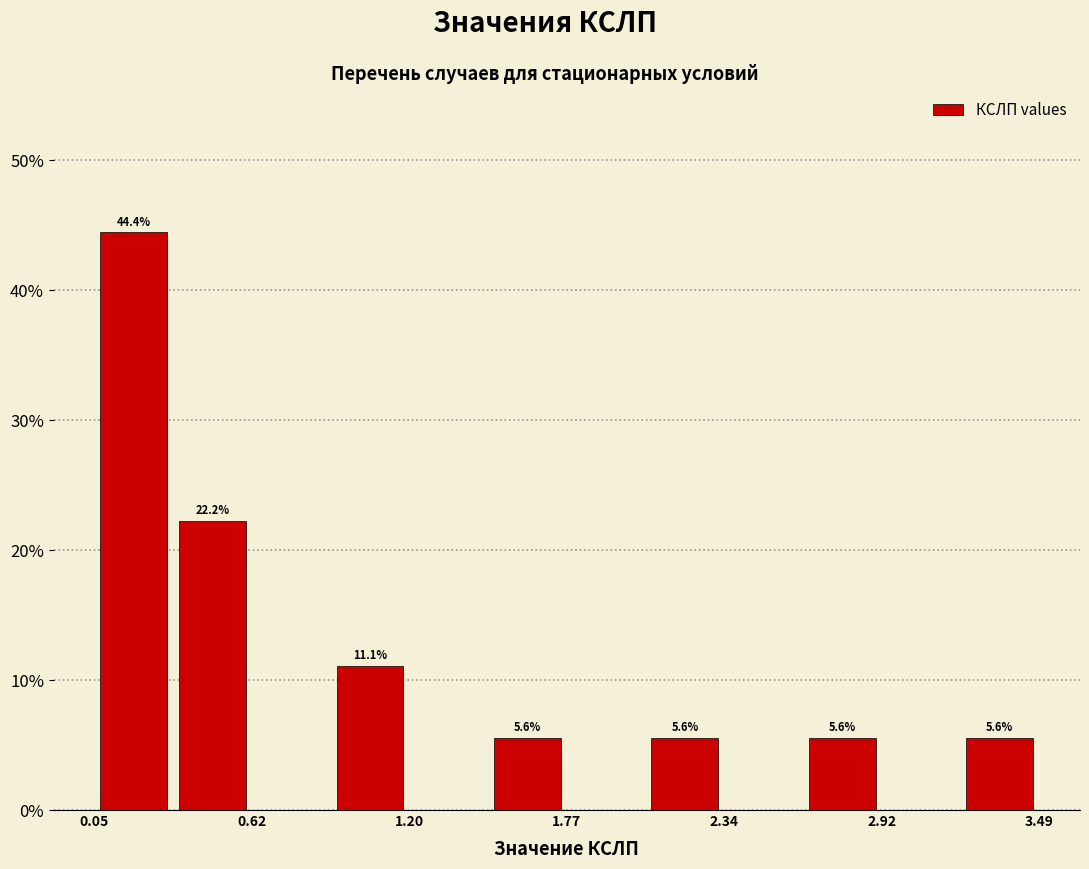

Around what value on the x-axis is the tallest bar? Give the approximate position of its centre, as read against the axis.

0.2